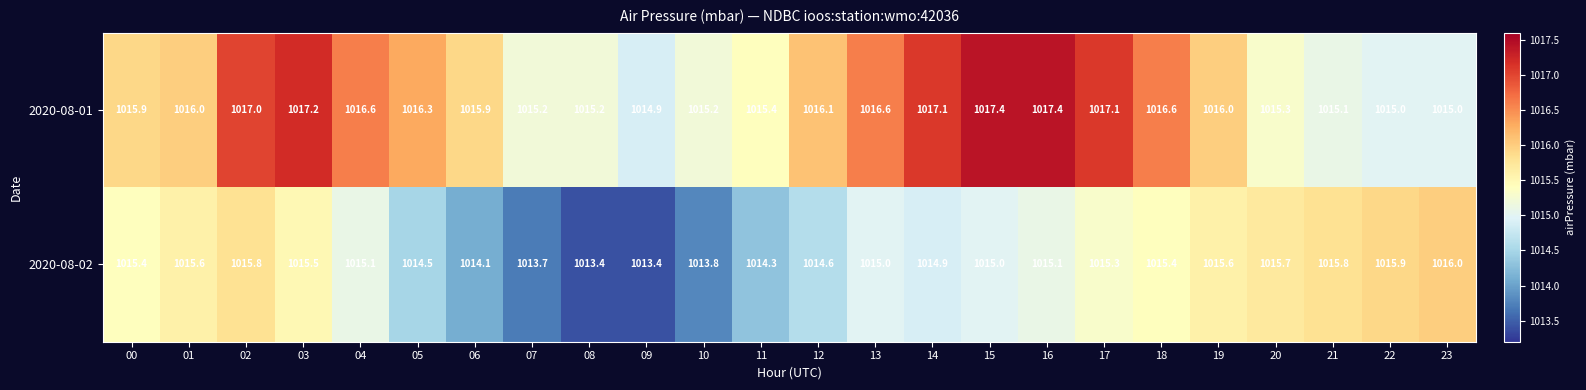

What is the difference between the highest and lowest values at 02?

1.2